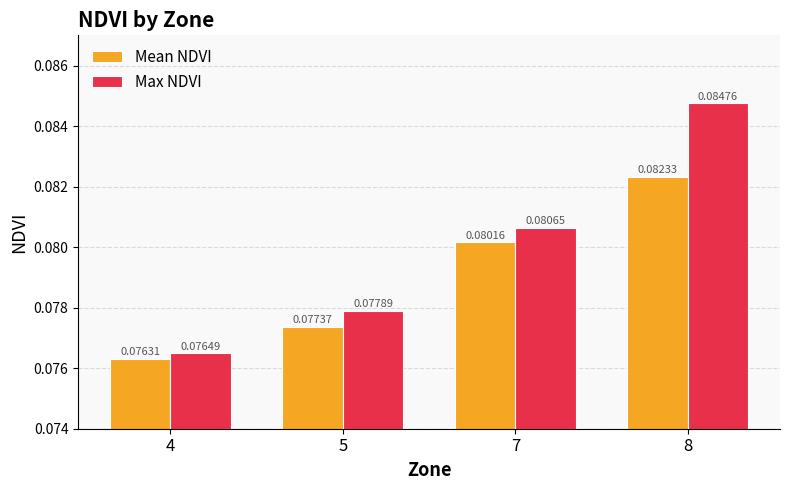

Which label corresponds to the largest value in the chart?

8